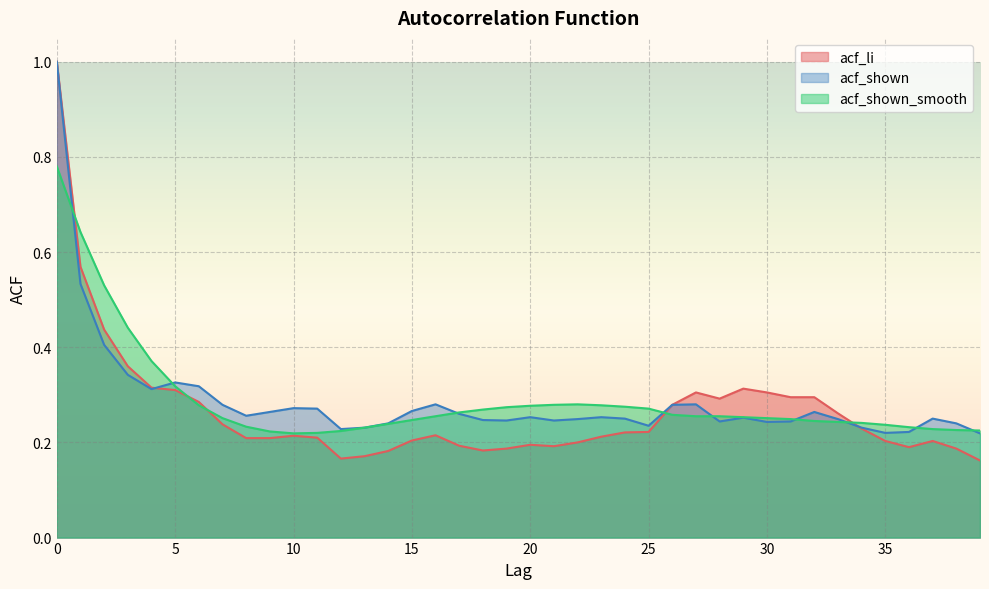

Is it true that acf_li equals 0.2 at 11?

True